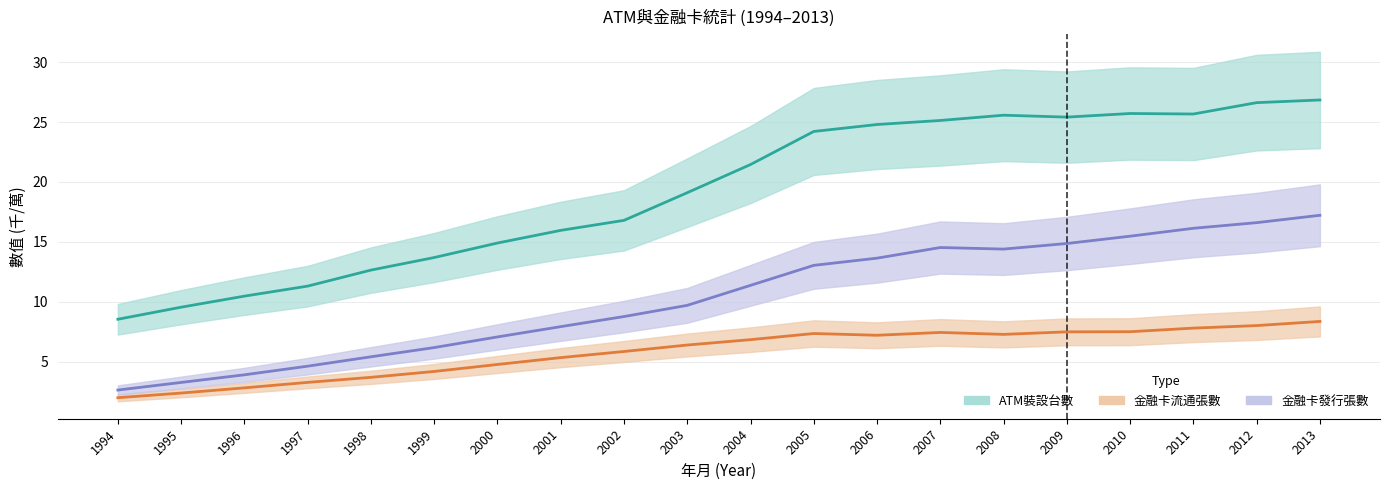

What is the difference between the maximum and minimum values in the ATM裝設台數 series?

18.3